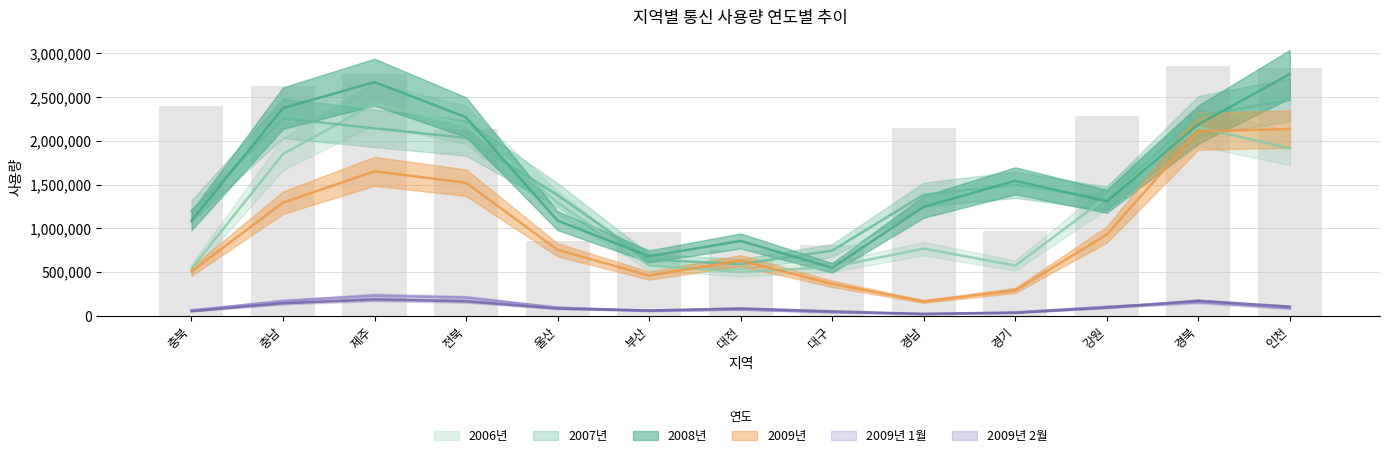

Between 충북 and 충남, which is larger?

충남